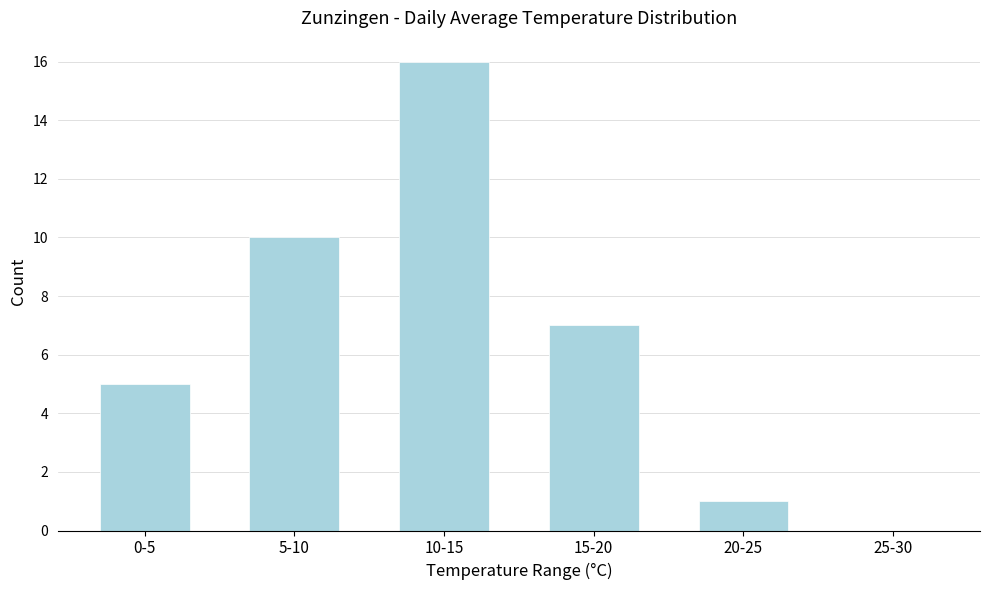

Reading left to right, transcribe all the data shown in this chart.

0-5=5	5-10=10	10-15=16	15-20=7	20-25=1	25-30=0